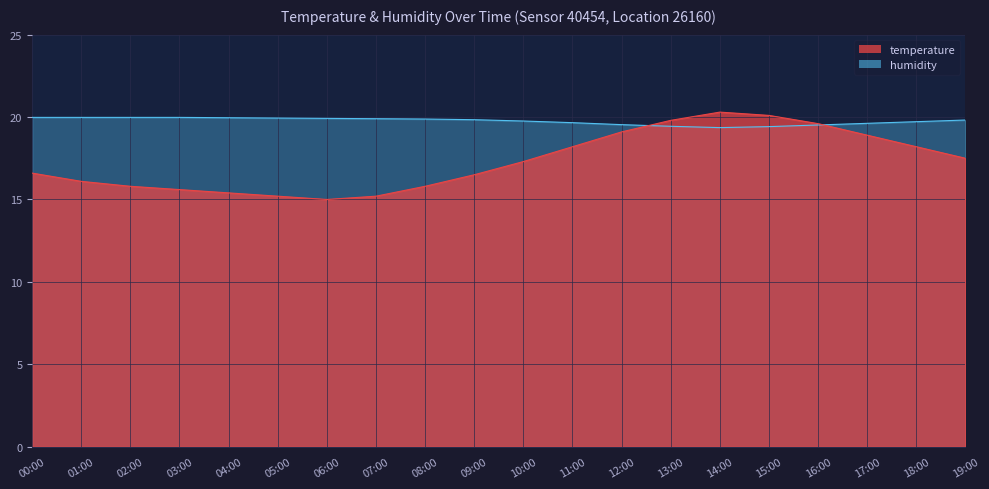

What value does the humidity series have at 14:00?

19.4